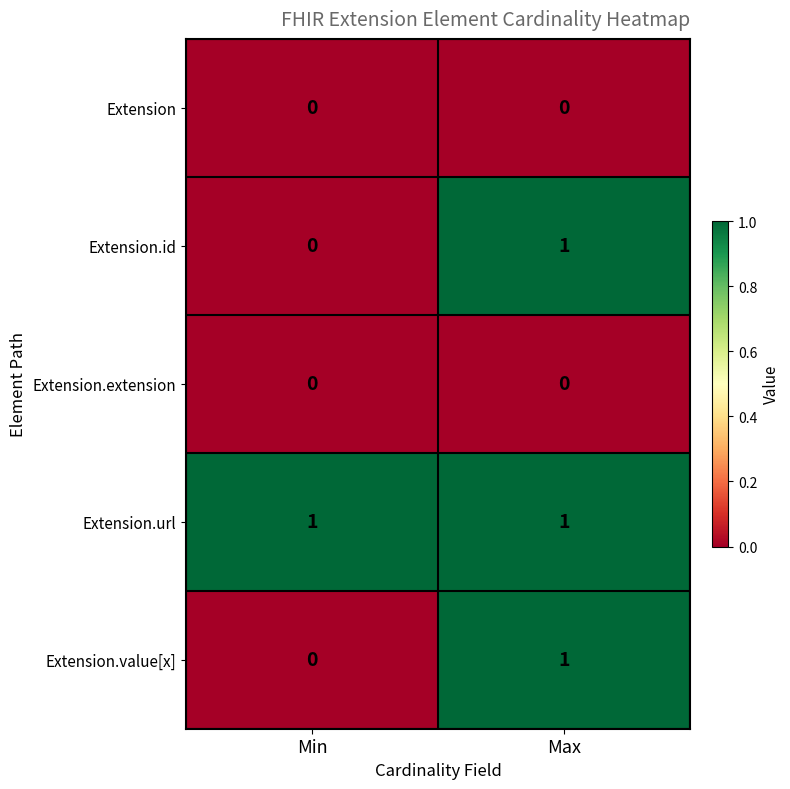

Reading left to right, what are all the values shown in this chart?

Extension: 0	0
Extension.id: 0	1
Extension.extension: 0	0
Extension.url: 1	1
Extension.value[x]: 0	1